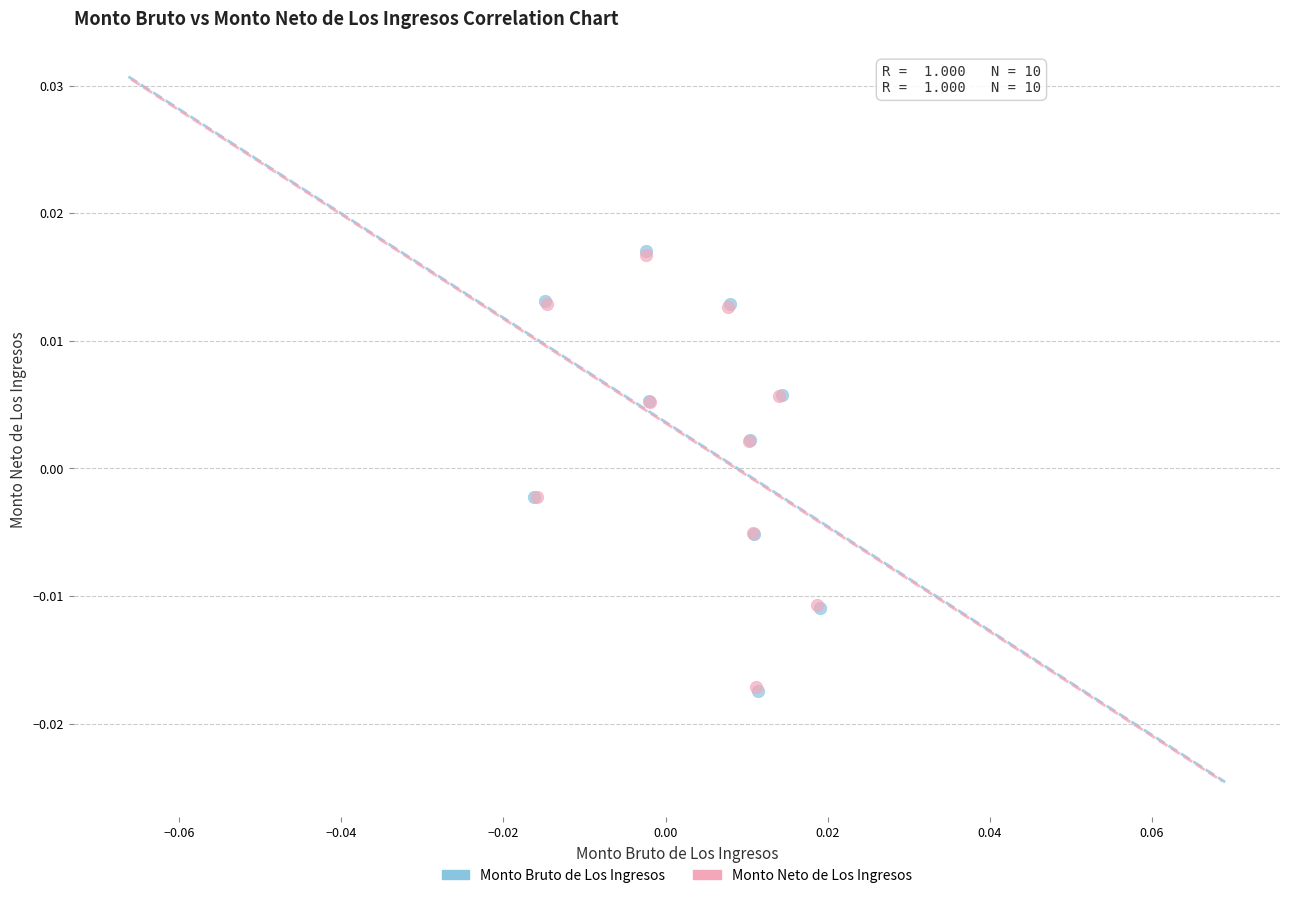

Which series has the widest spread of Y values?

Monto Bruto de Los Ingresos